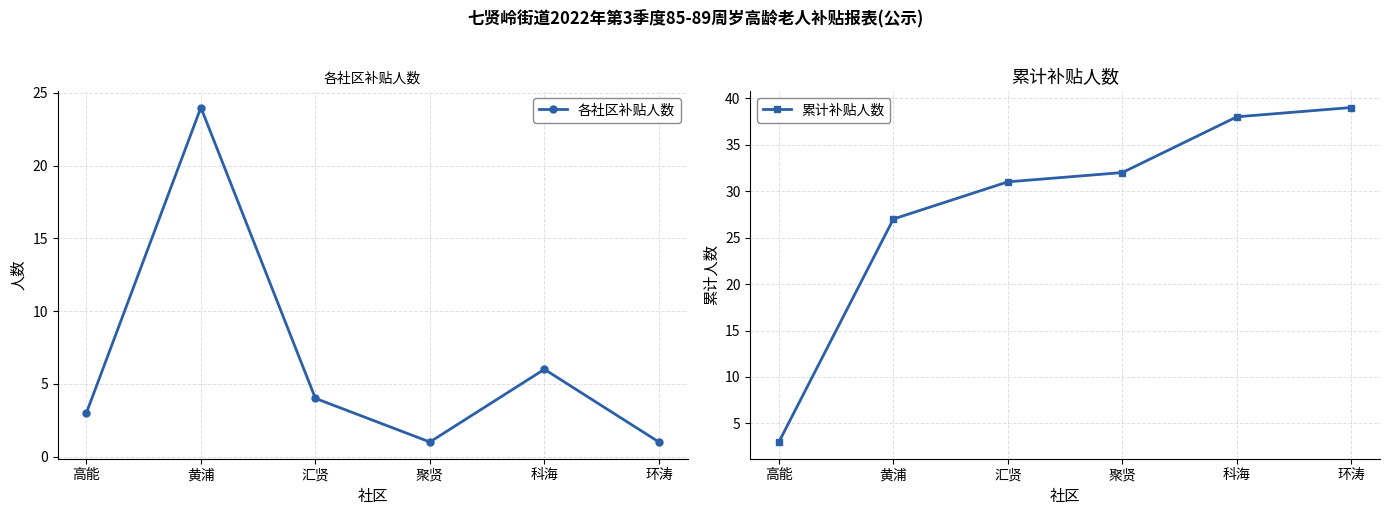

What is the maximum value shown in the chart?

39